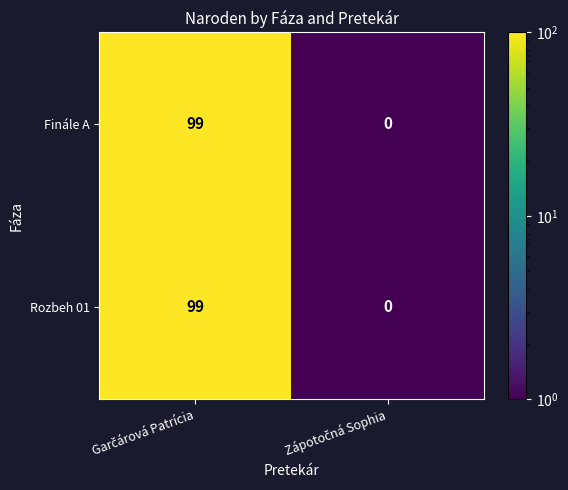

What is the average value of the Finále A series?

50